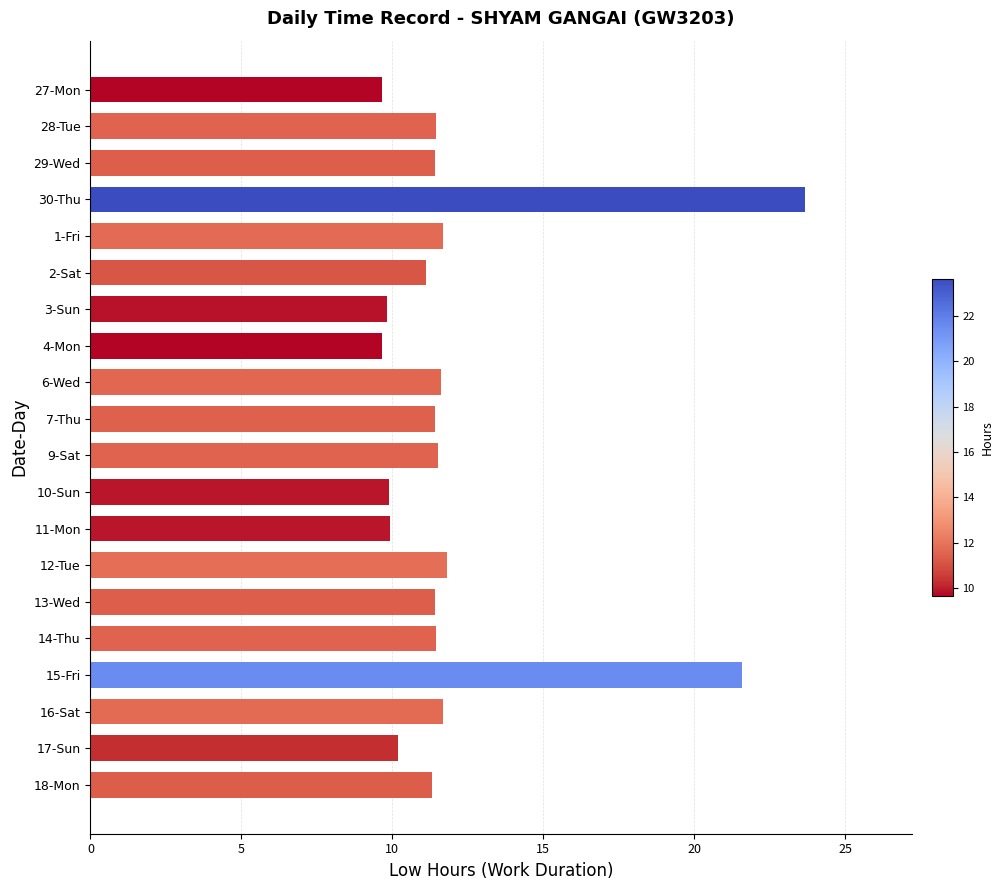

What is the greatest value displayed?

23.7